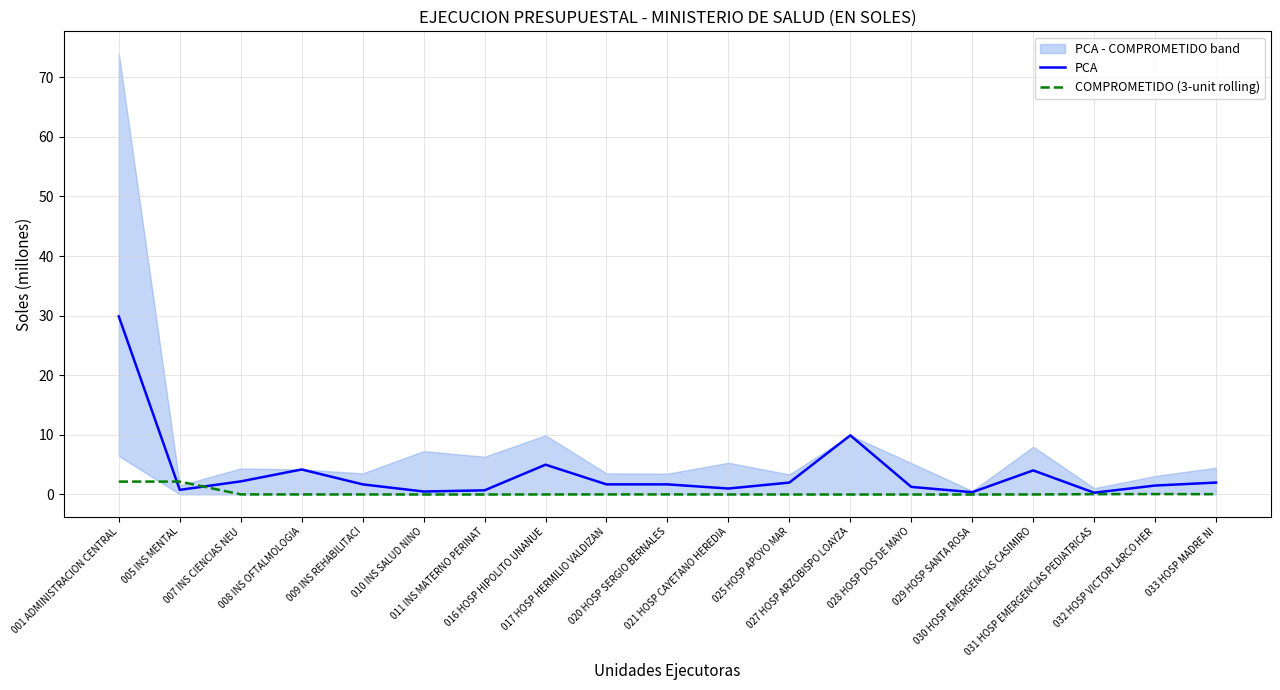

Which series has the widest spread of values?

PCA